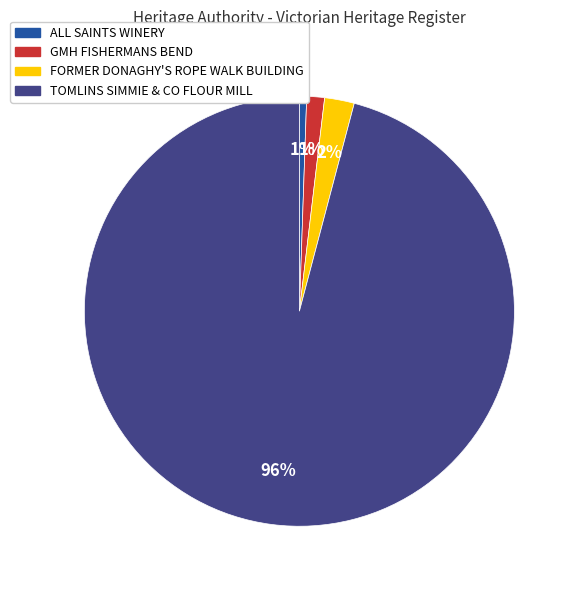

Is it true that ALL SAINTS WINERY is 11% of the pie?

False